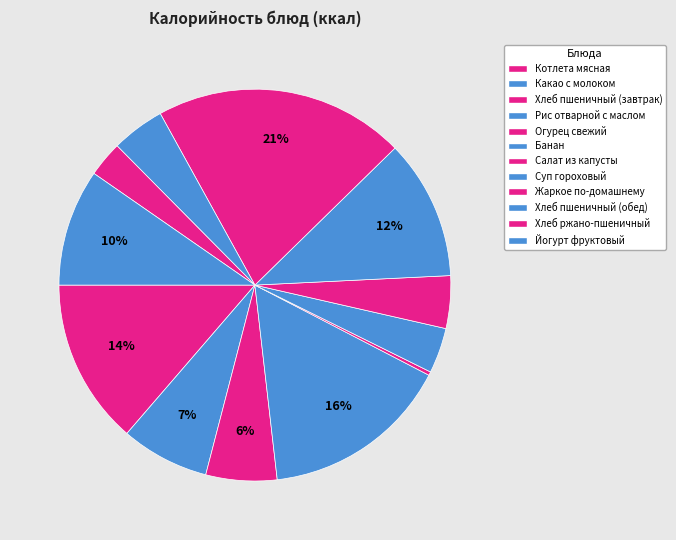

To the nearest percent, what is the combined percentage of Йогурт фруктовый and Банан?

13%